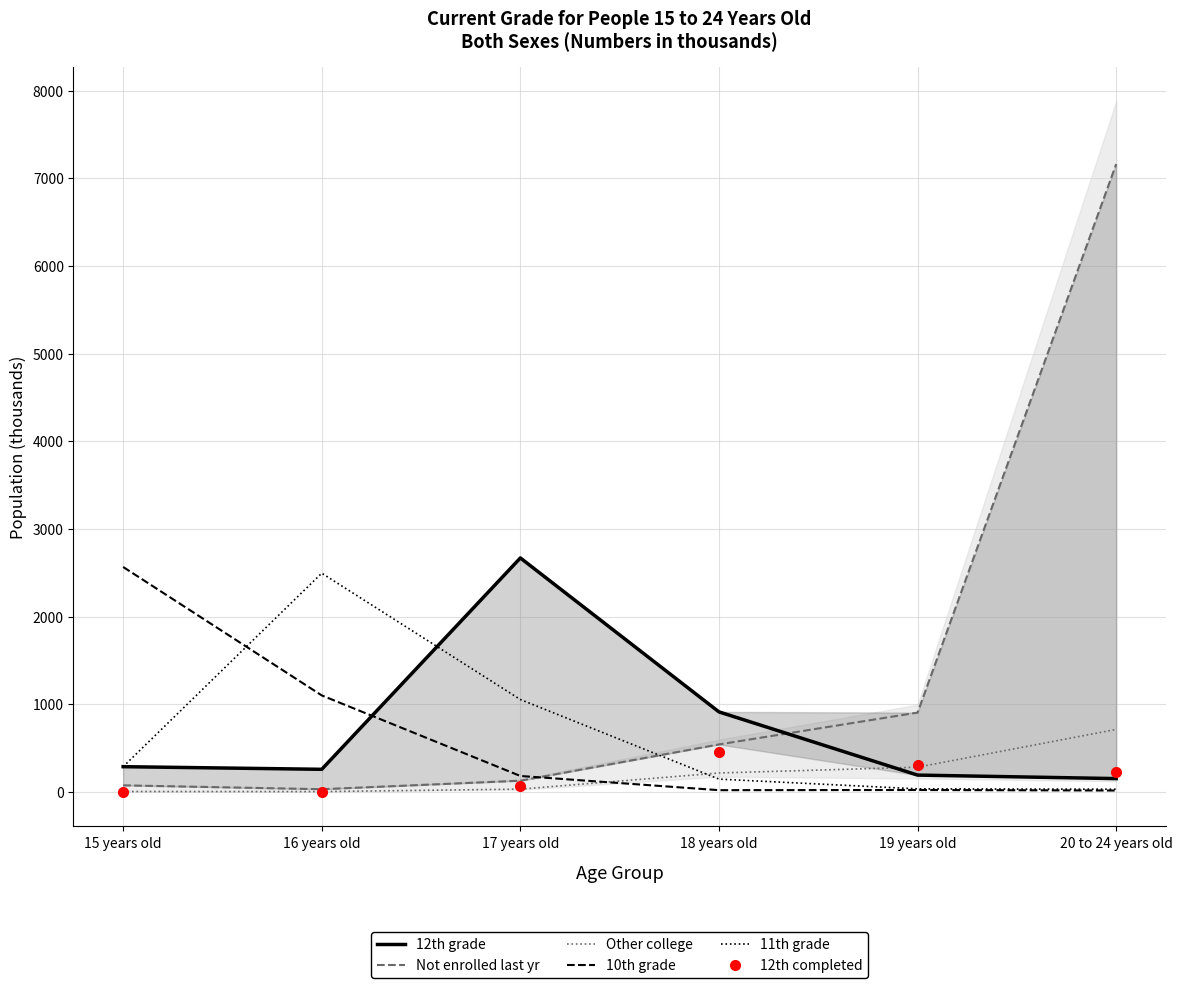

At how many categories does at least one series exceed 4612?

1